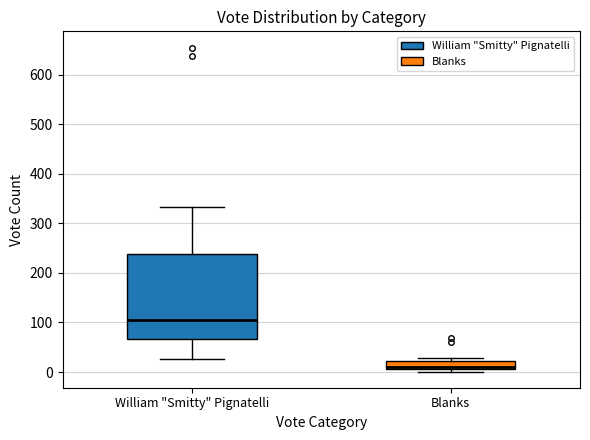

Reading left to right, transcribe this box plot: for each box, give where its median line is, the range the box spans, and where its two whiskers end, as read against the y-axis. The values are not printed on the chart, so give them approximately, as read against the axis.

William "Smitty" Pignatelli: median 100, box 70 to 240, whiskers 30 to 330
Blanks: median 10 (just above the box's lower edge), box 10 to 20, whiskers 0 to 30